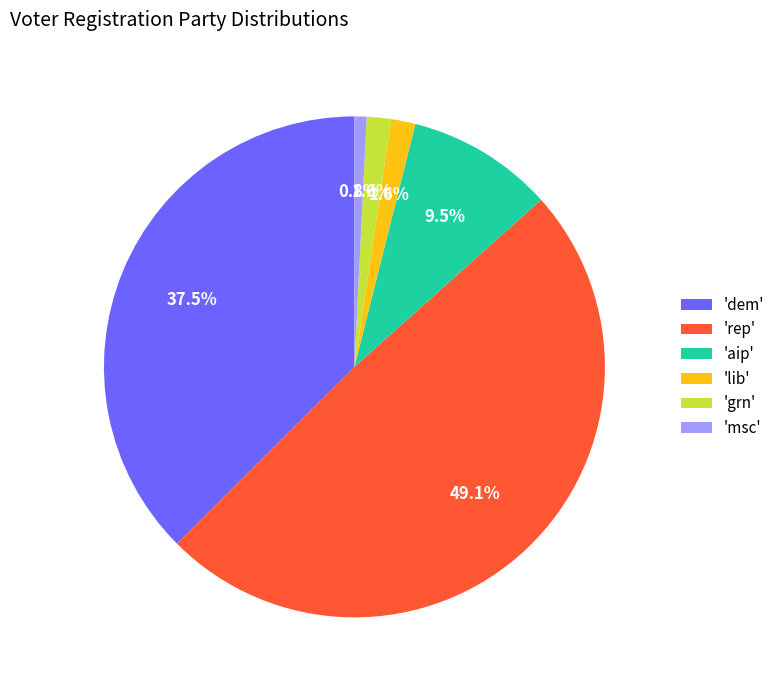

Is there any slice that represents more than half of the pie?

No